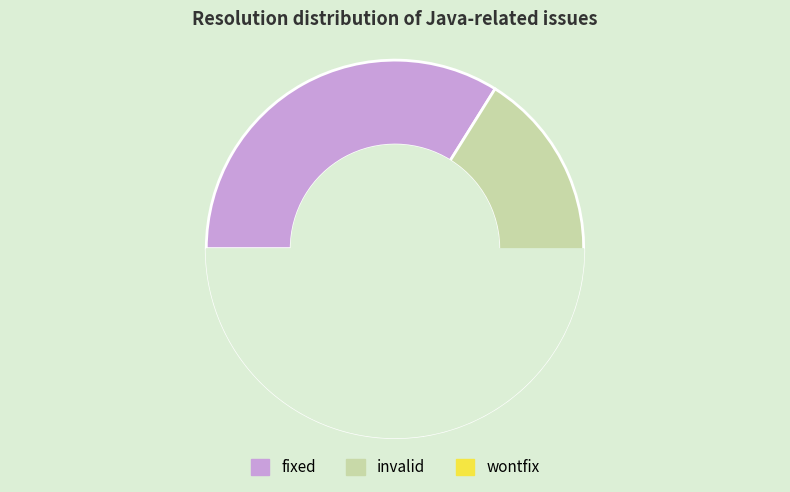

Is there a majority slice in this chart?

No